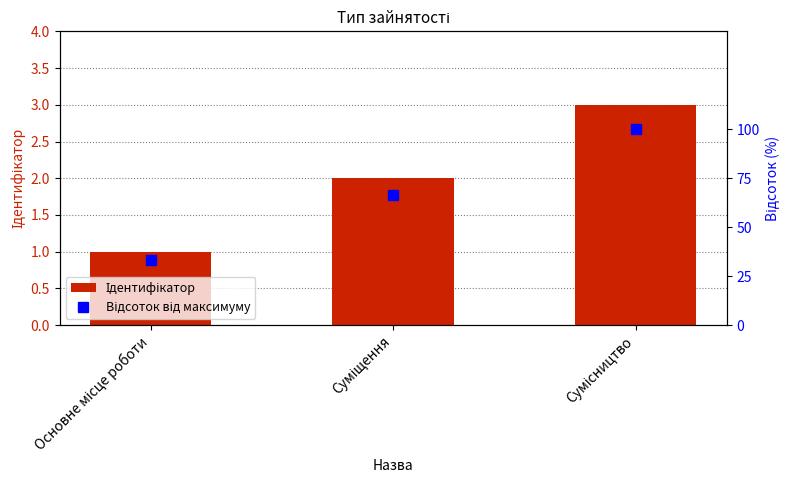

What is the approximate value of Ідентифікатор at Основне місце роботи?

1.0